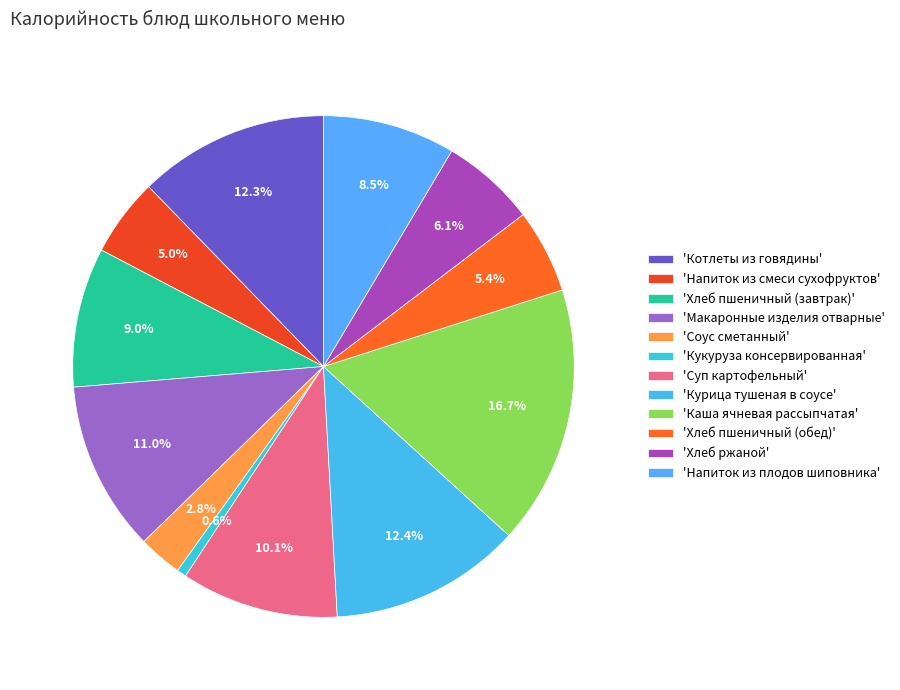

How many slices are in this pie chart?

12